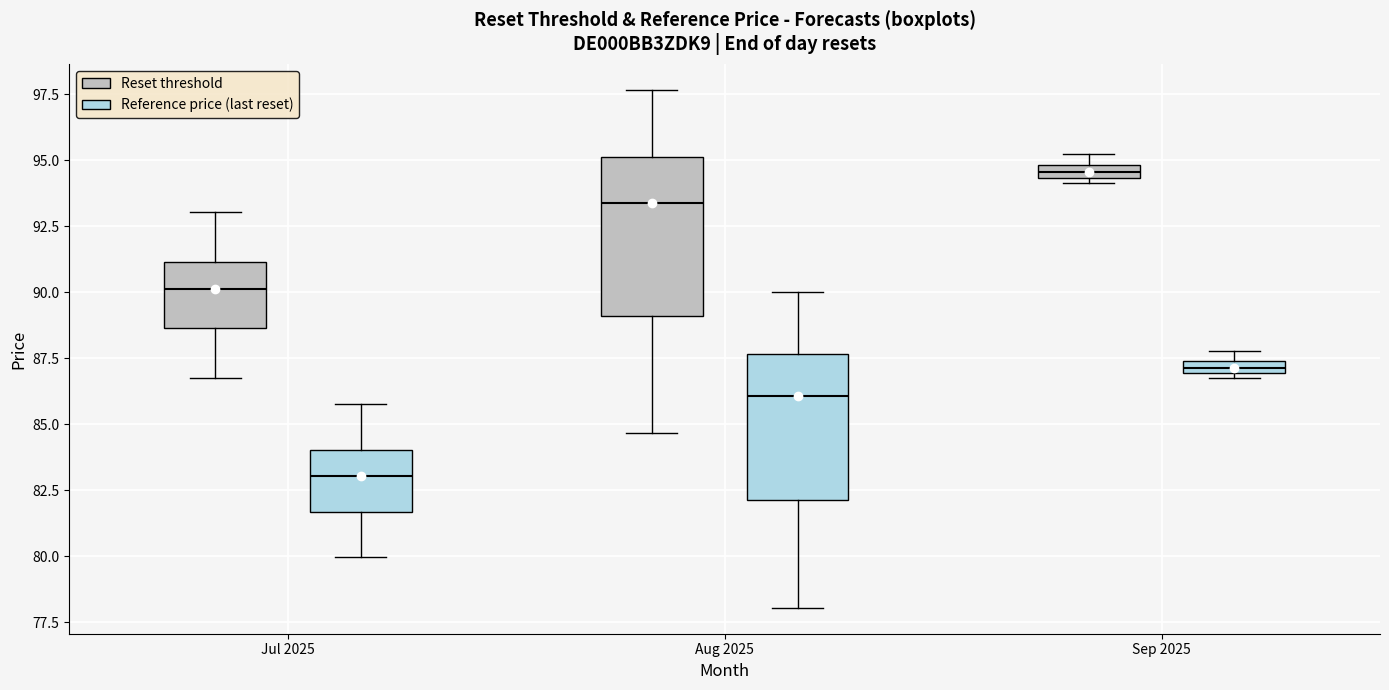

Where is the upper edge of the box for Sep 2025 (Reset threshold) on the y-axis? The values are not printed on the chart, so give them approximately, as read against the axis.

95.0